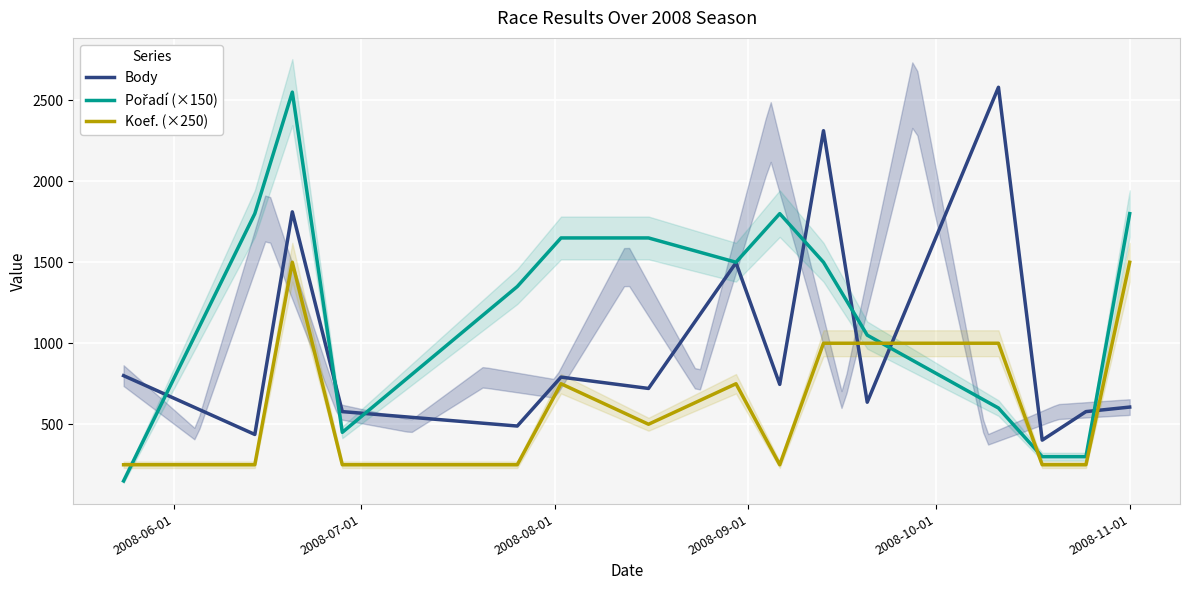

What is the maximum value for Body?

2580